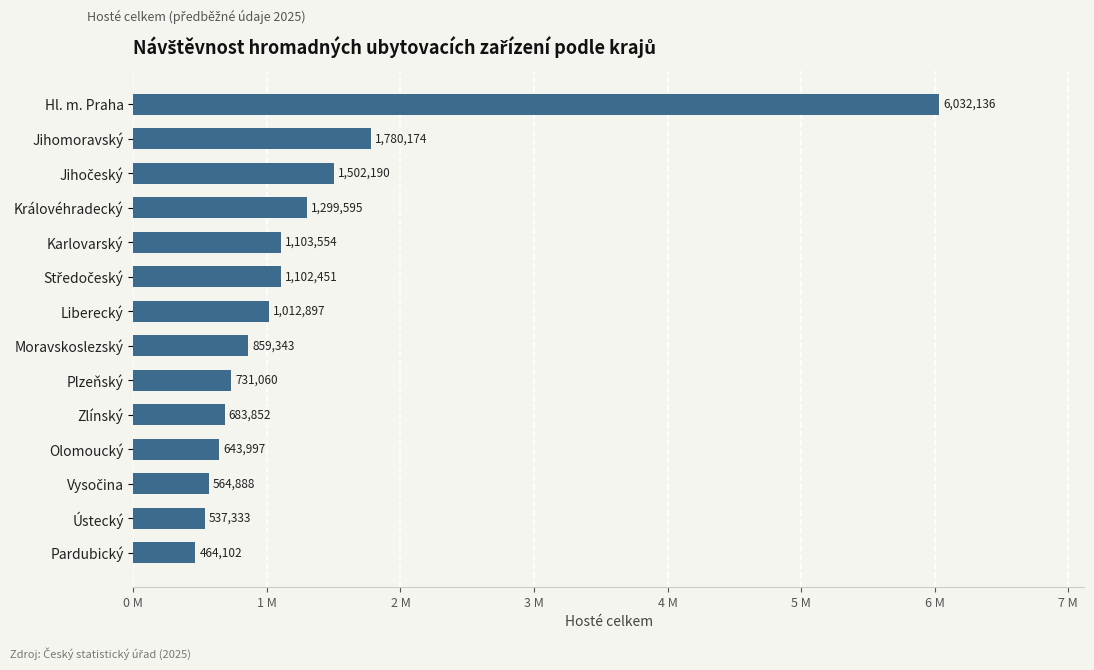

Are the bars horizontal?

Yes